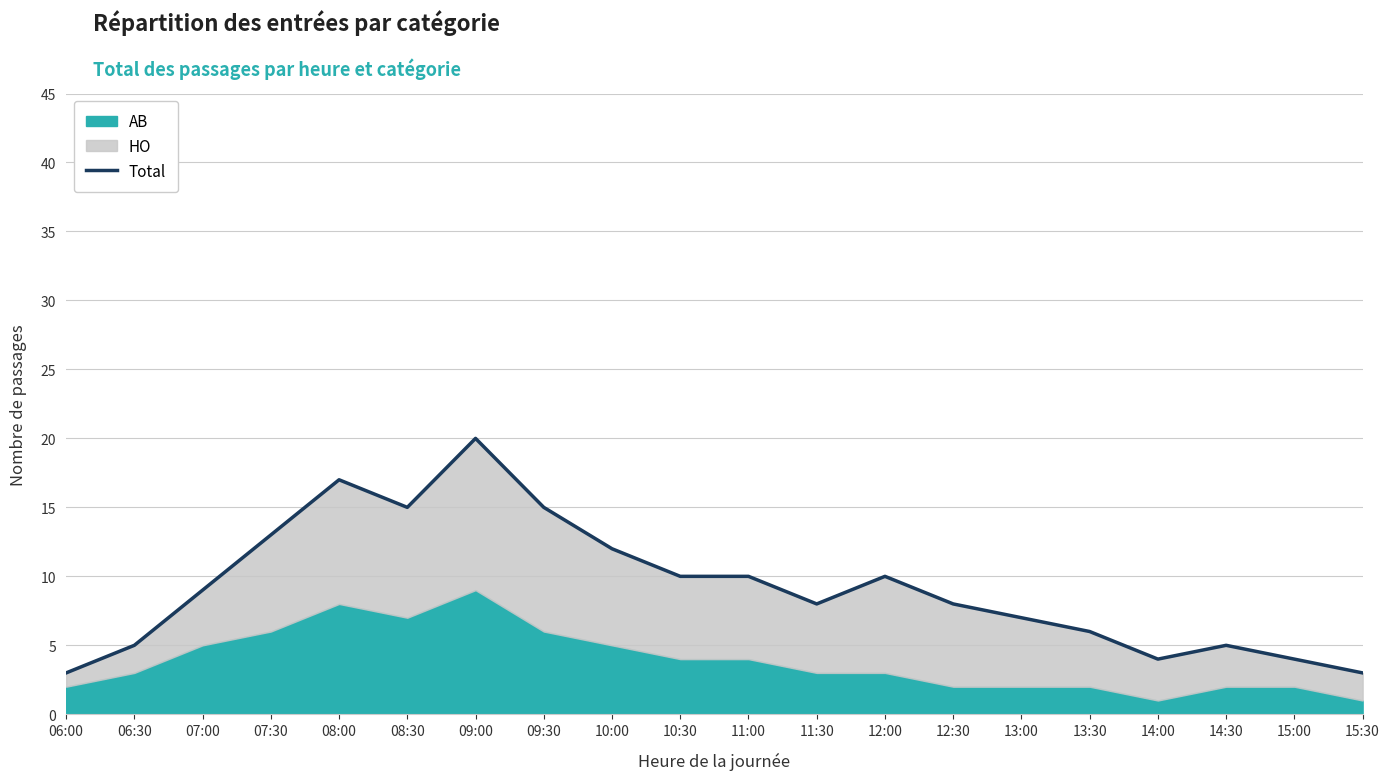

Reading left to right, transcribe all the data shown in this chart.

3	5	9	13	17	15	20	15	12	10	10	8	10	8	7	6	4	5	4	3